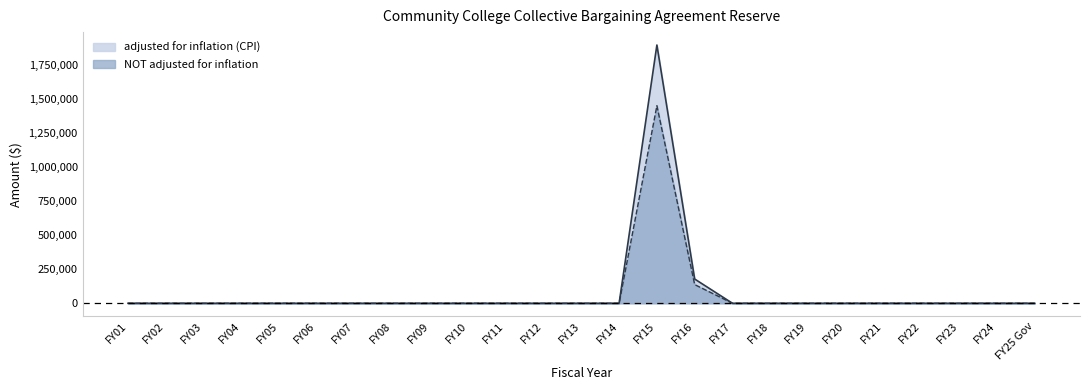

What position from the left is FY20?

20